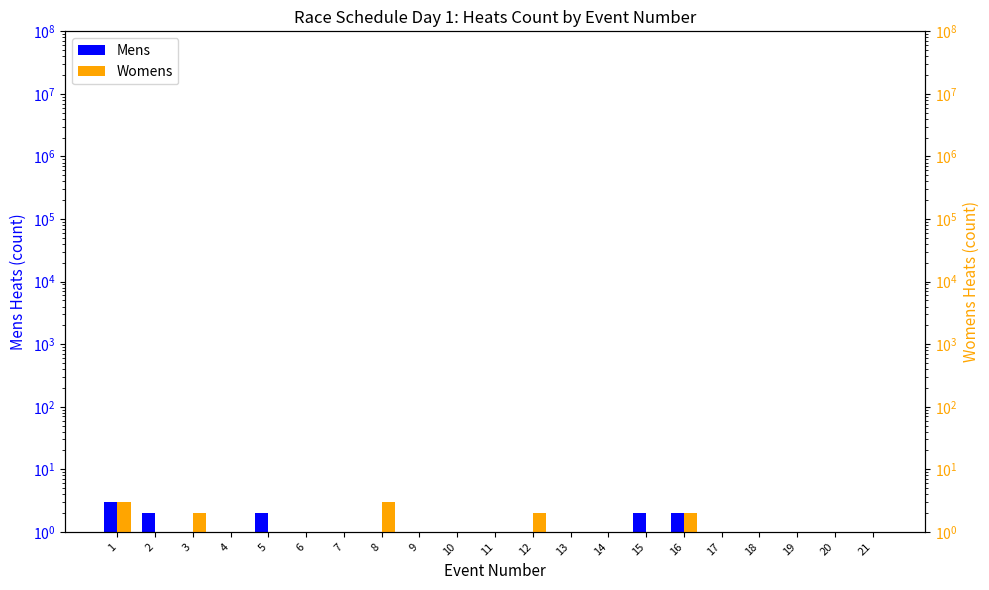

Which series changed the most between 5 and 10?

Mens